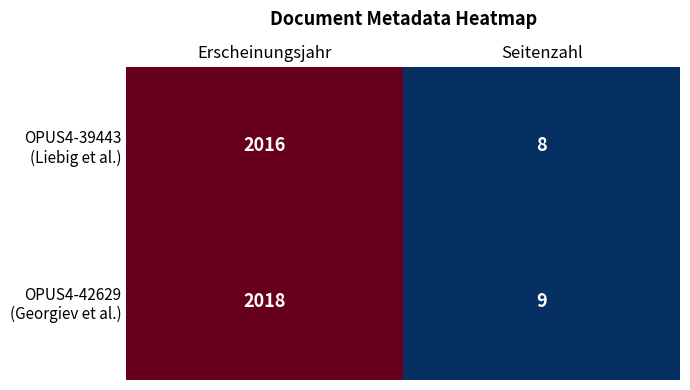

What is the maximum value shown in the chart?

2018